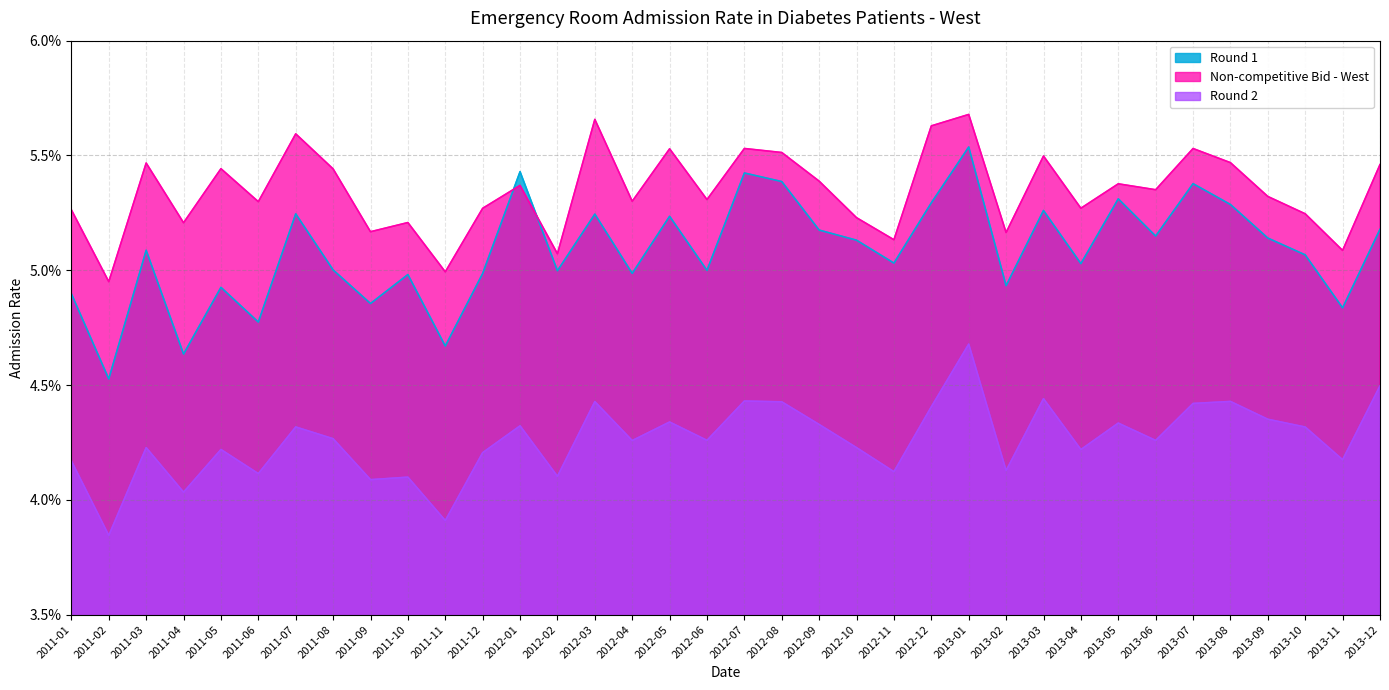

How many intersections are there between Round 1 and Non-competitive Bid - West?

2